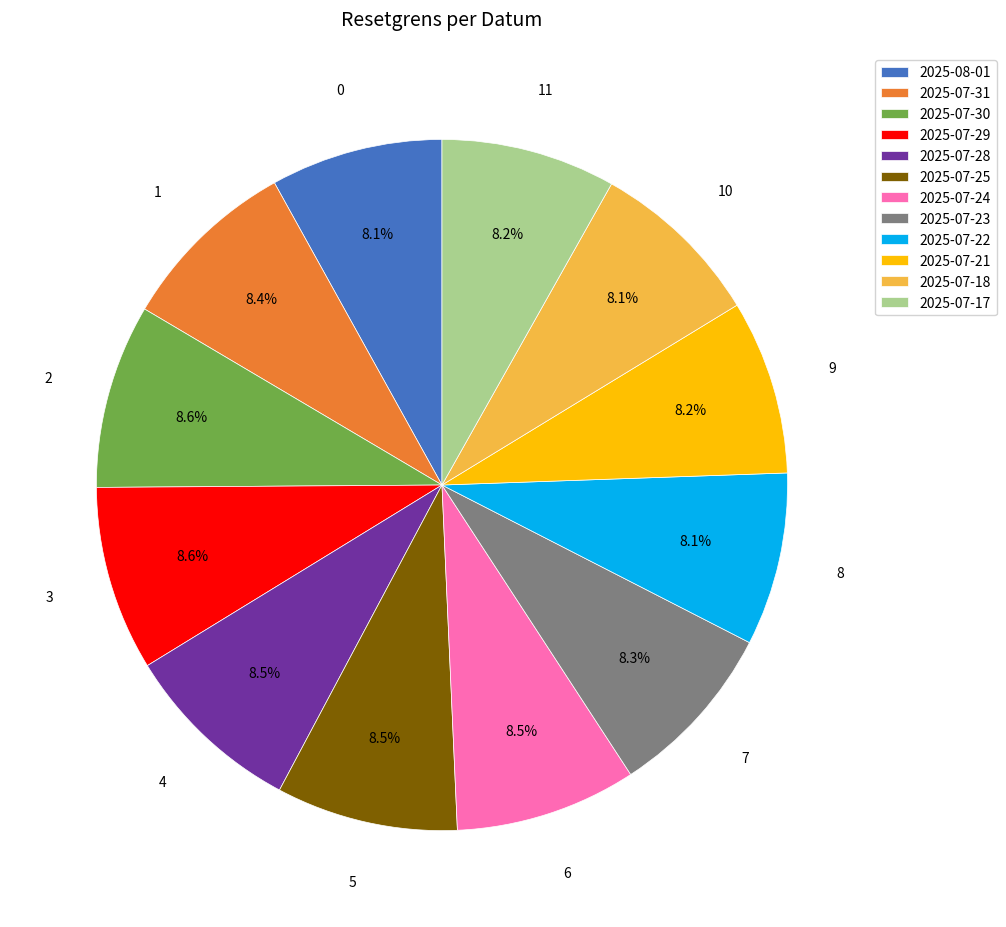

What is the total percentage of 2025-07-17 and 2025-07-22?

16.3%